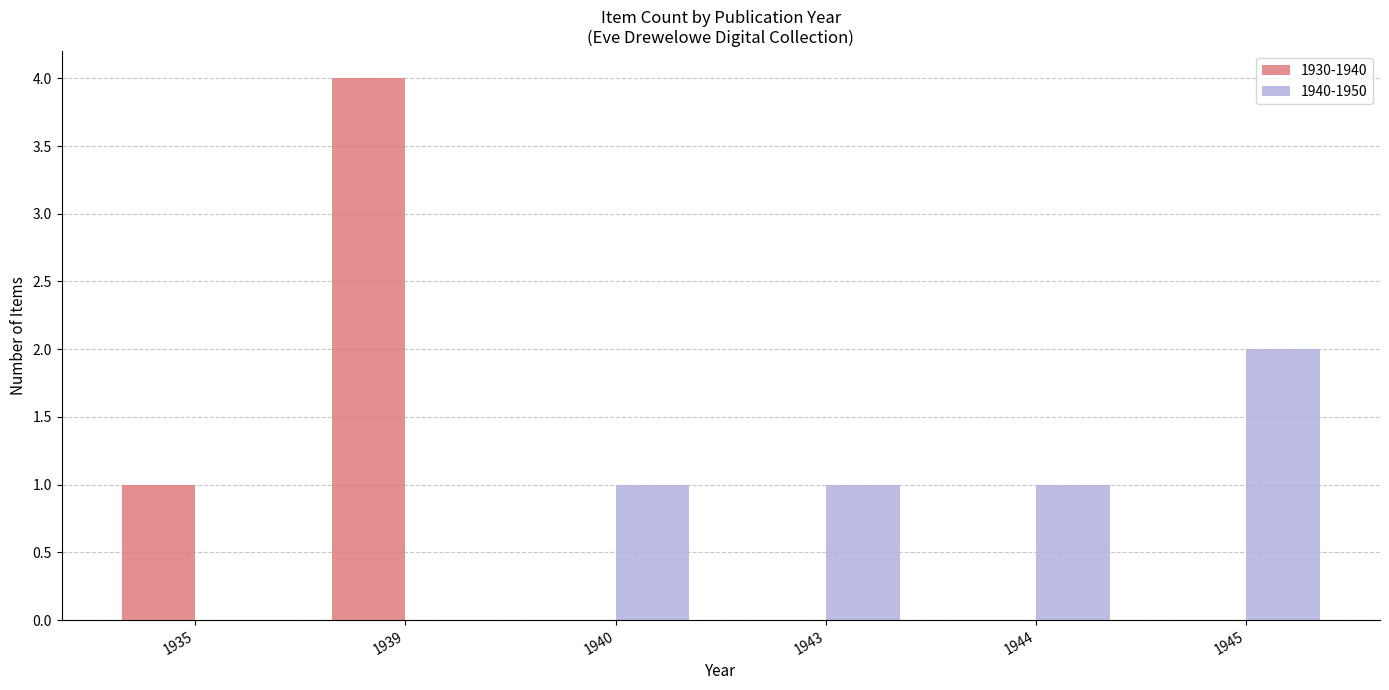

How many groups of bars are there?

6